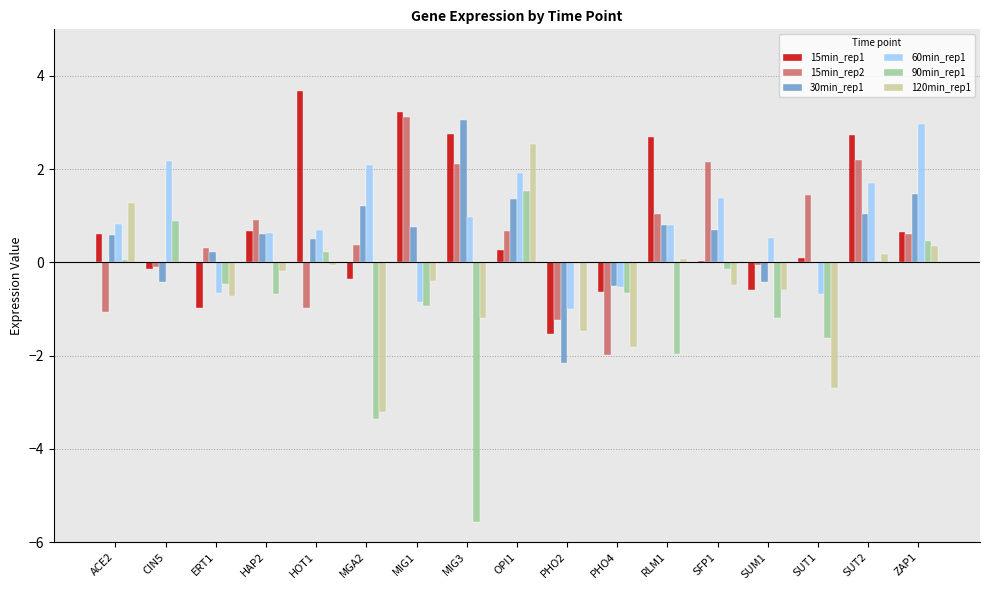

How many data points in 60min_rep1 are above 0?

12